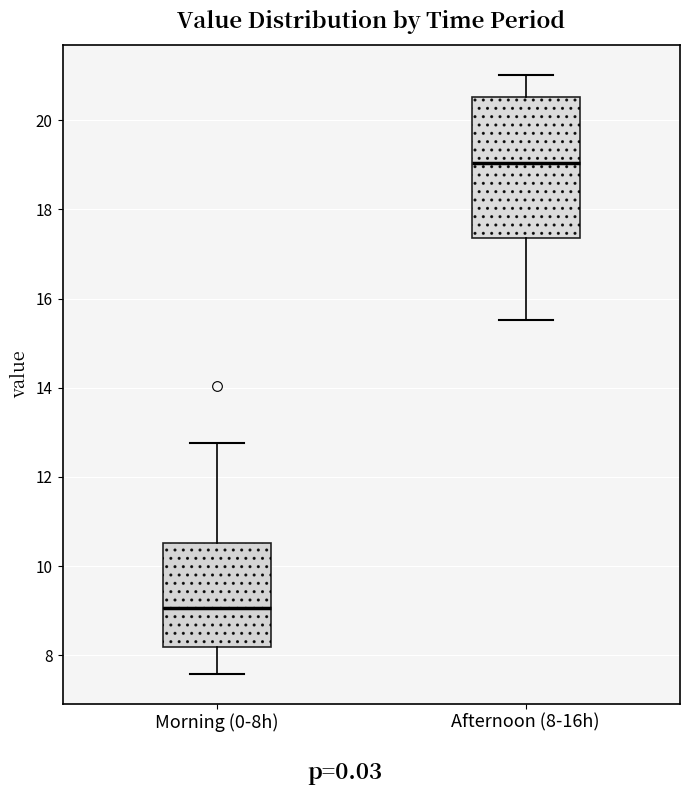

Reading left to right, read every box against the y-axis: the position of its median line, the range the box covers, and the ends of its whiskers. The values are not printed on the chart, so give them approximately, as read against the axis.

Morning (0-8h): median 9.0, box 8.2 to 10.6, whiskers 7.6 to 12.8
Afternoon (8-16h): median 19.0, box 17.4 to 20.6, whiskers 15.6 to 21.0